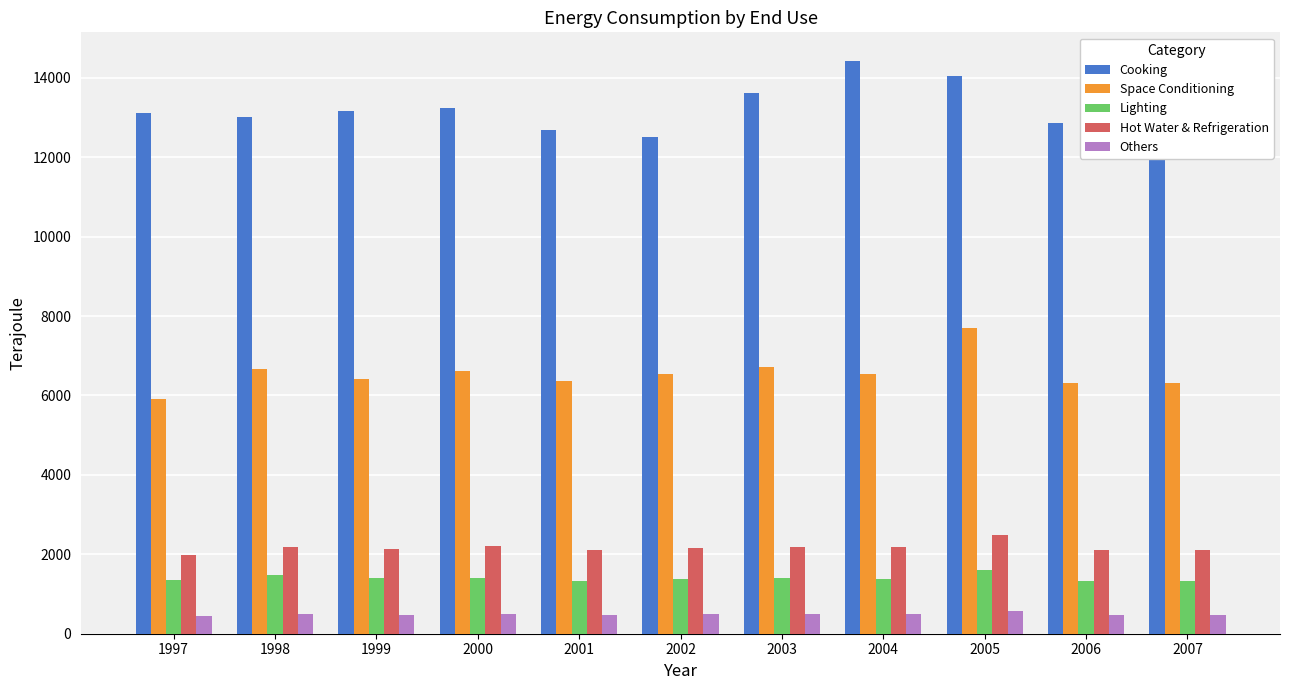

The value of Lighting at 2003 is 2024. True or false?

False